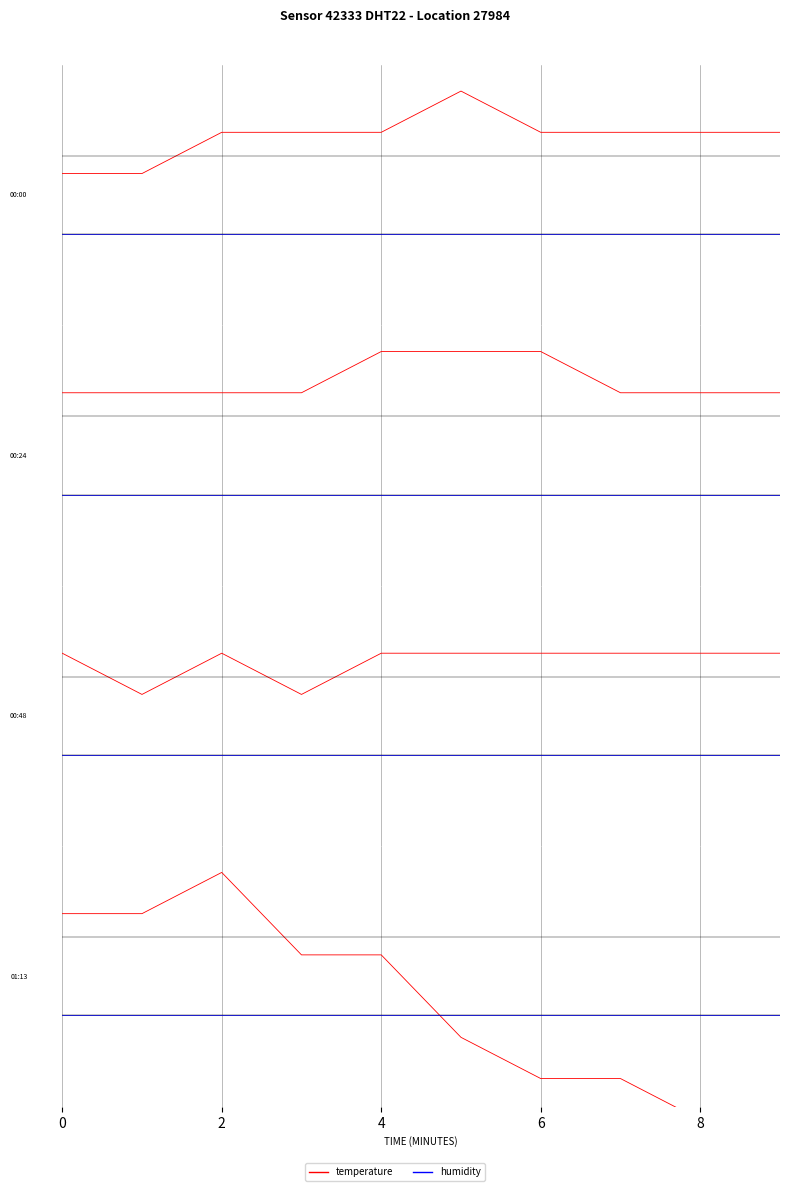

What is the minimum value for humidity?

-0.6